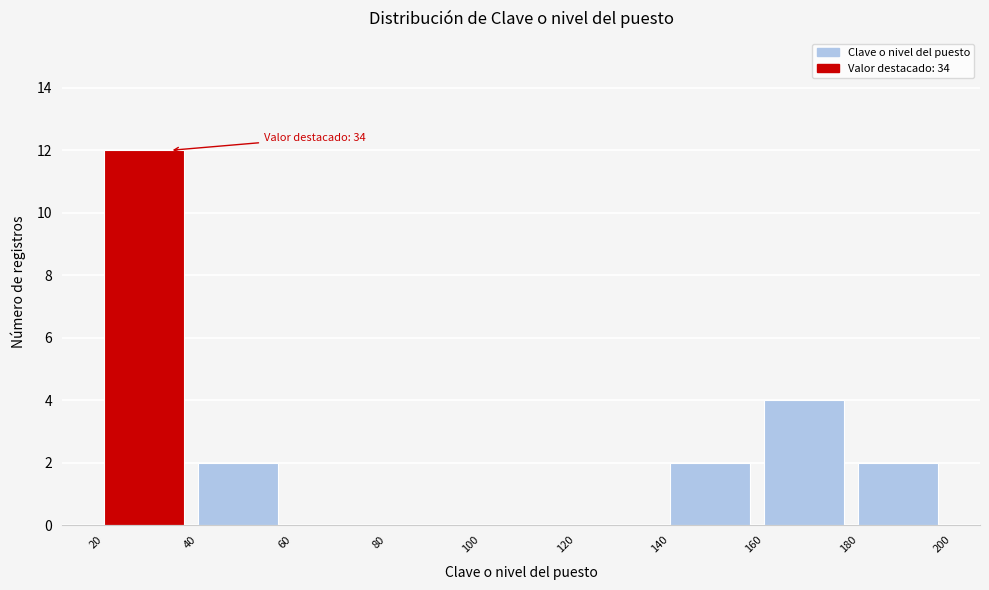

Which range on the x-axis has the tallest bar?

20 to 40